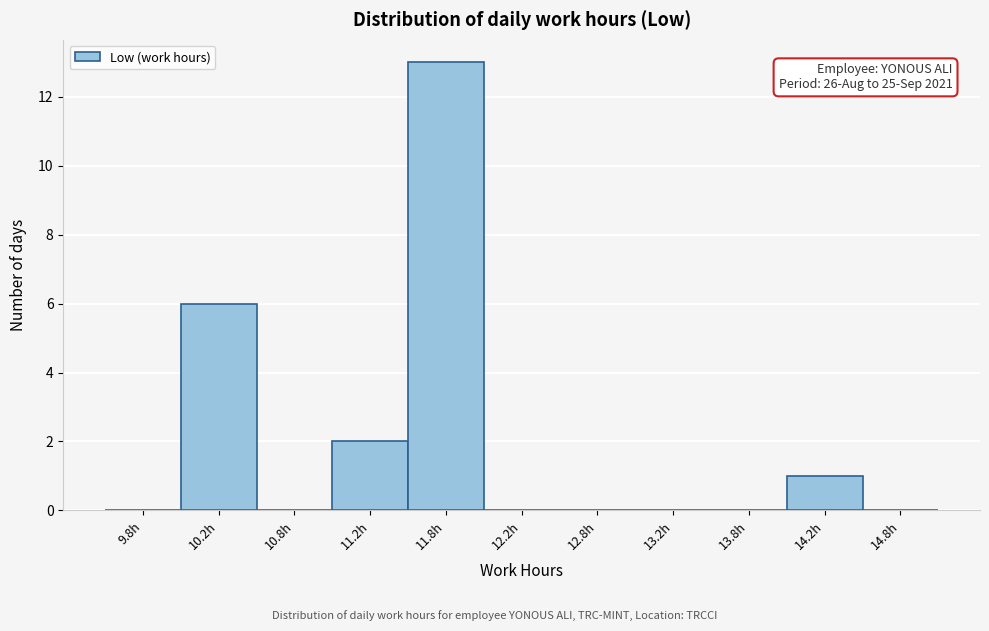

Over which range of the x-axis is the bar tallest?

11.5 to 12.0